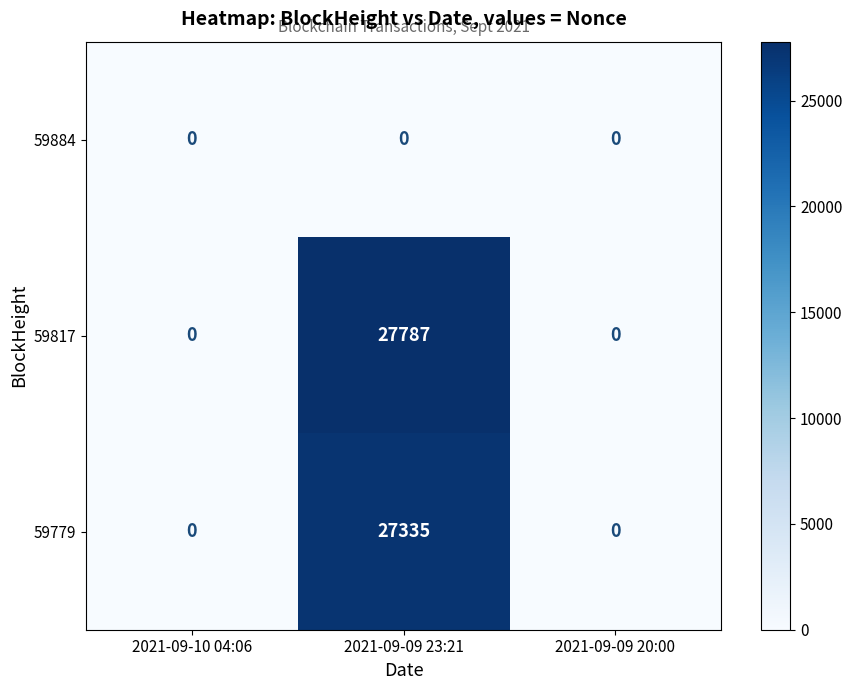

How many distinct data groups are displayed?

3